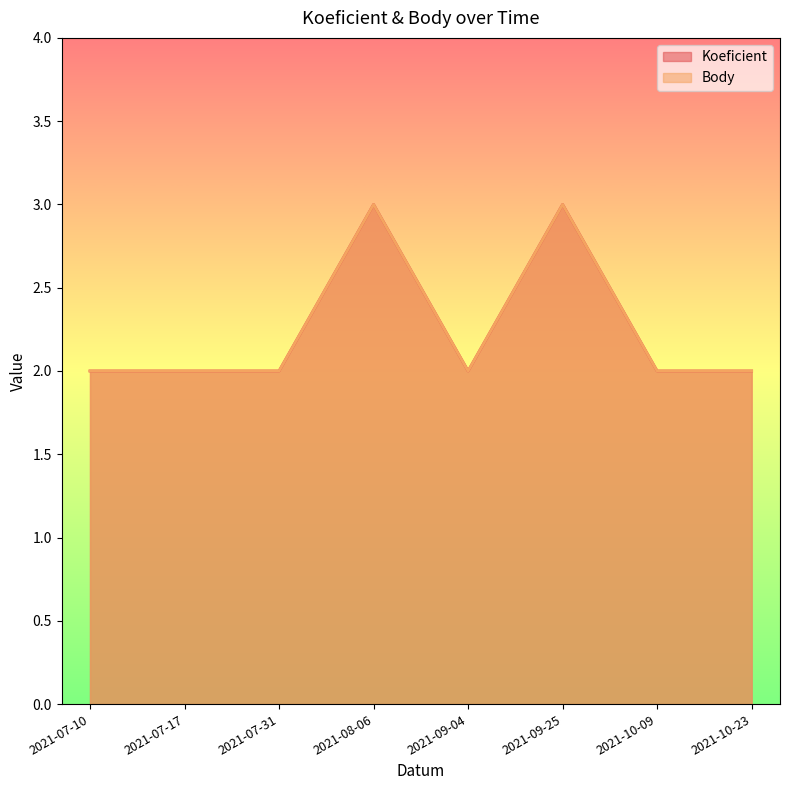

True or false: Koeficient has more than 1 interior local peaks.

True